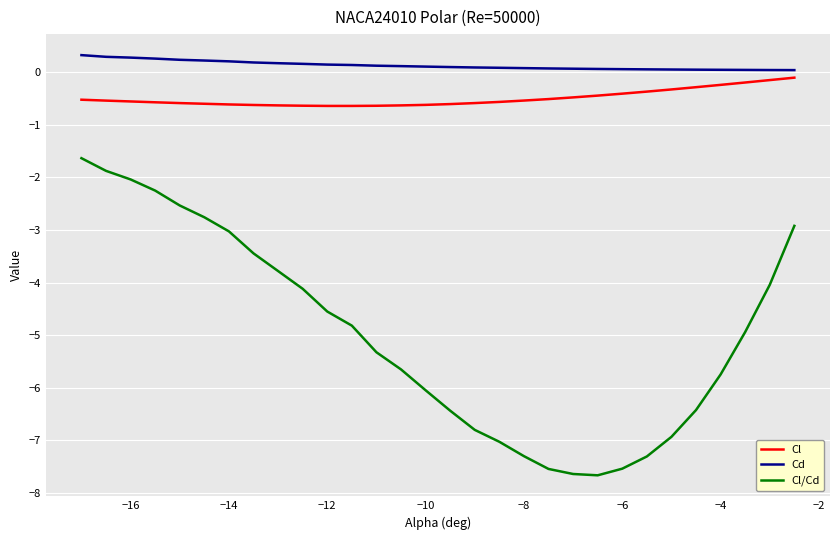

True or false: Cd and Cl/Cd intersect in this chart.

False